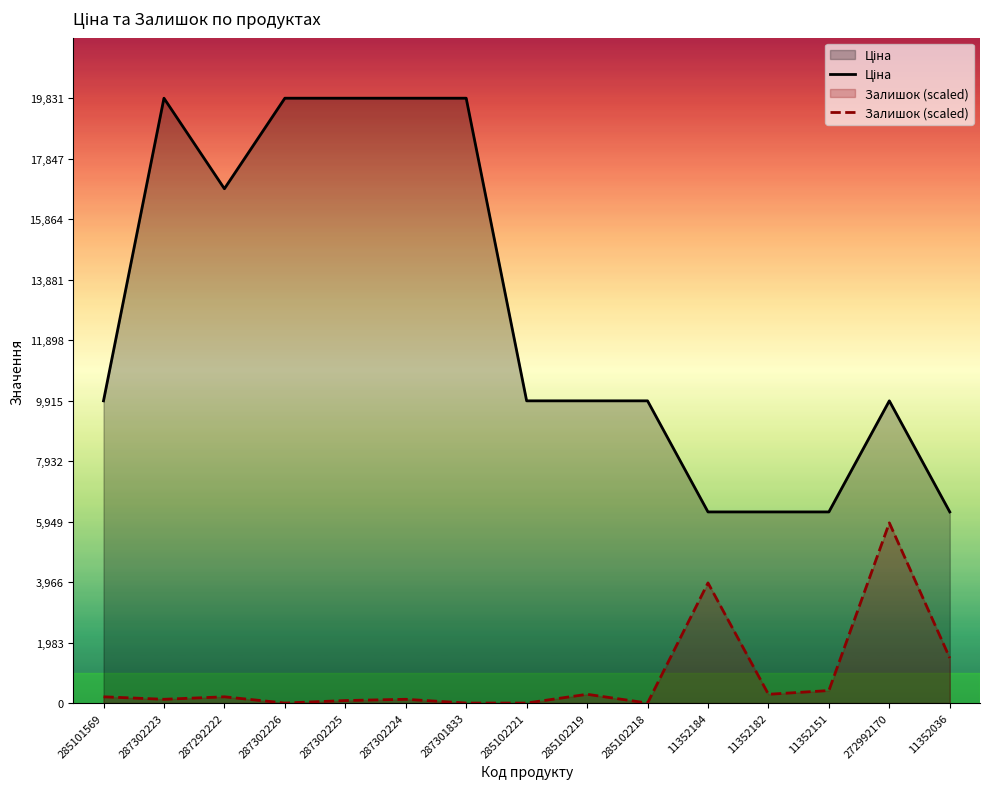

Which label corresponds to the smallest value in the chart?

287302226